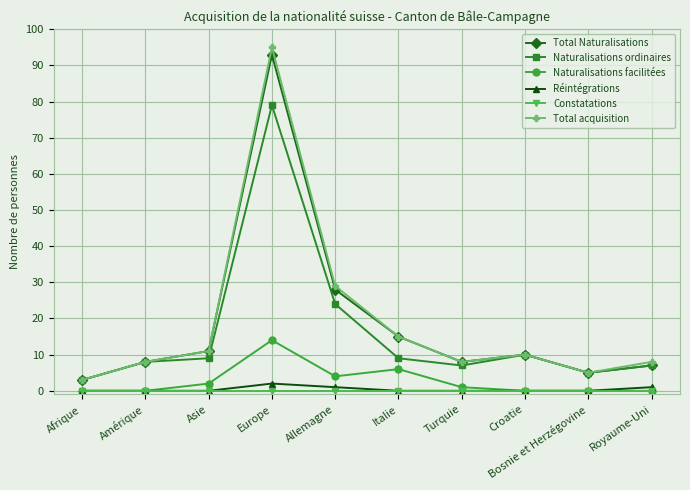

How many series are shown in this chart?

6